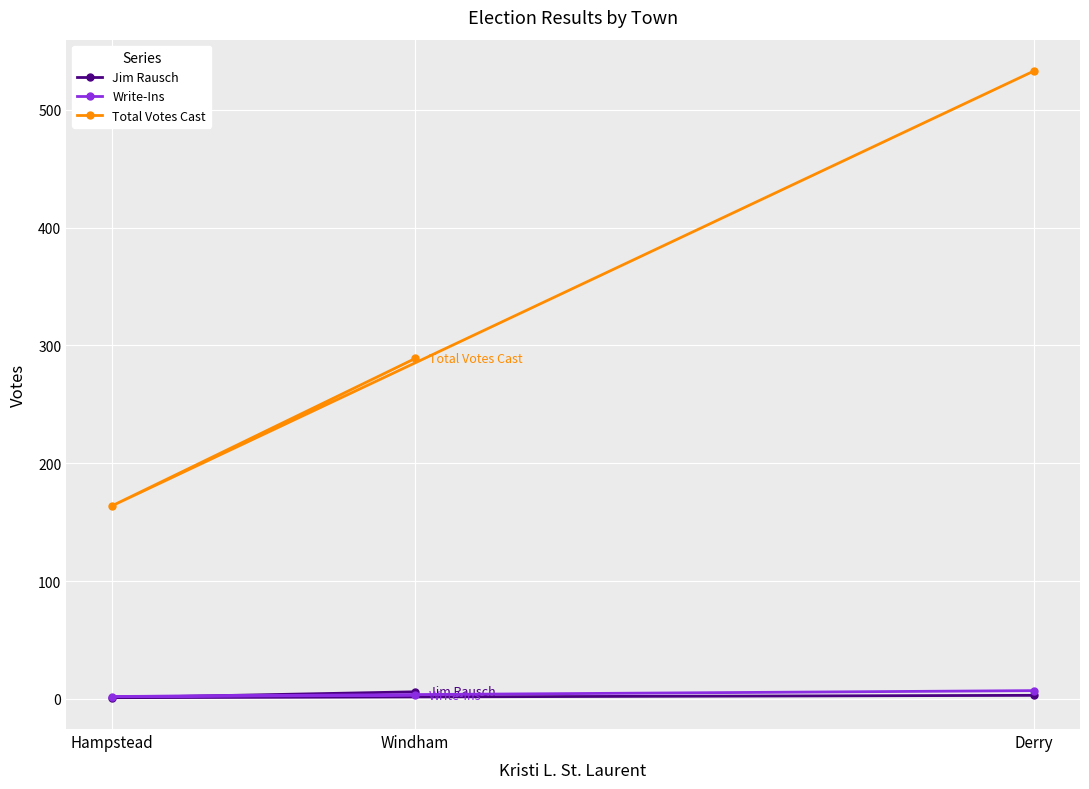

The value of Jim Rausch at Hampstead is 1. True or false?

True